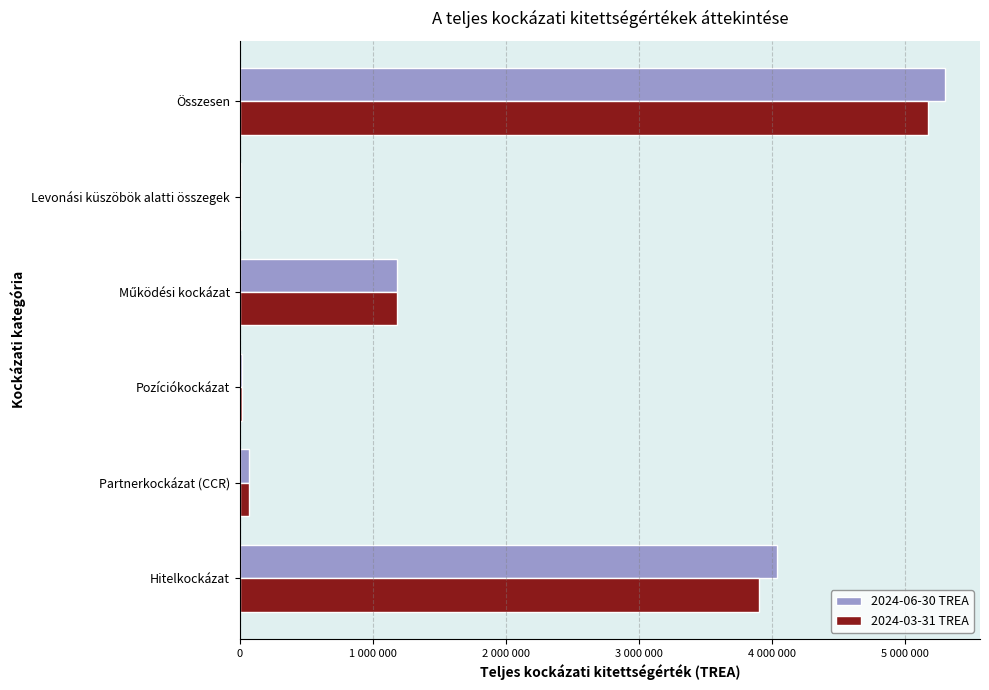

Reading left to right, what are all the values shown in this chart?

2024-06-30 TREA: 4036324	65411	15077	1178389	6042	5301243
2024-03-31 TREA: 3906620	67982	14080	1178389	5993	5173064